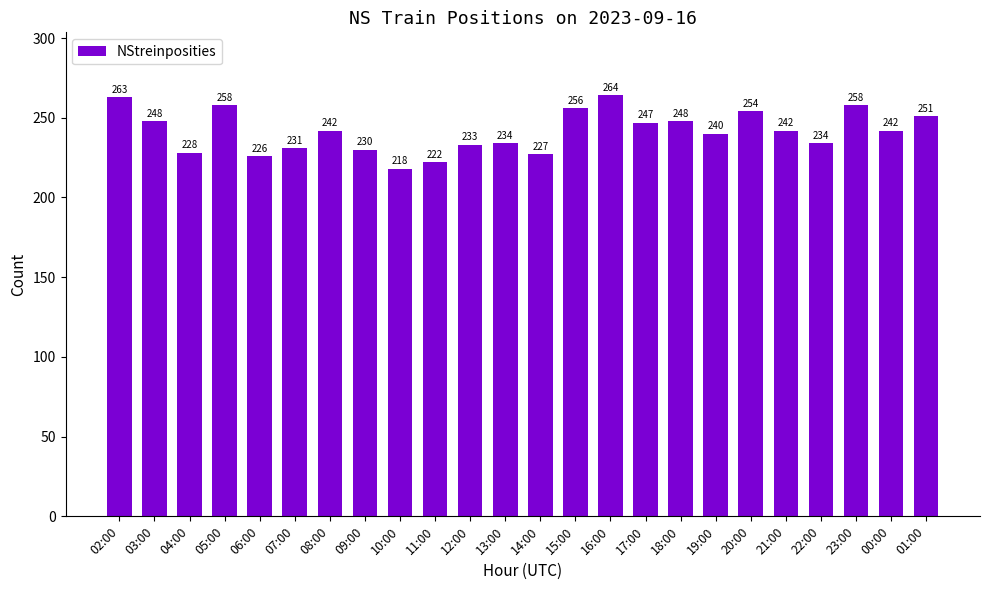

What is the value of the 24th bar from the left?

251